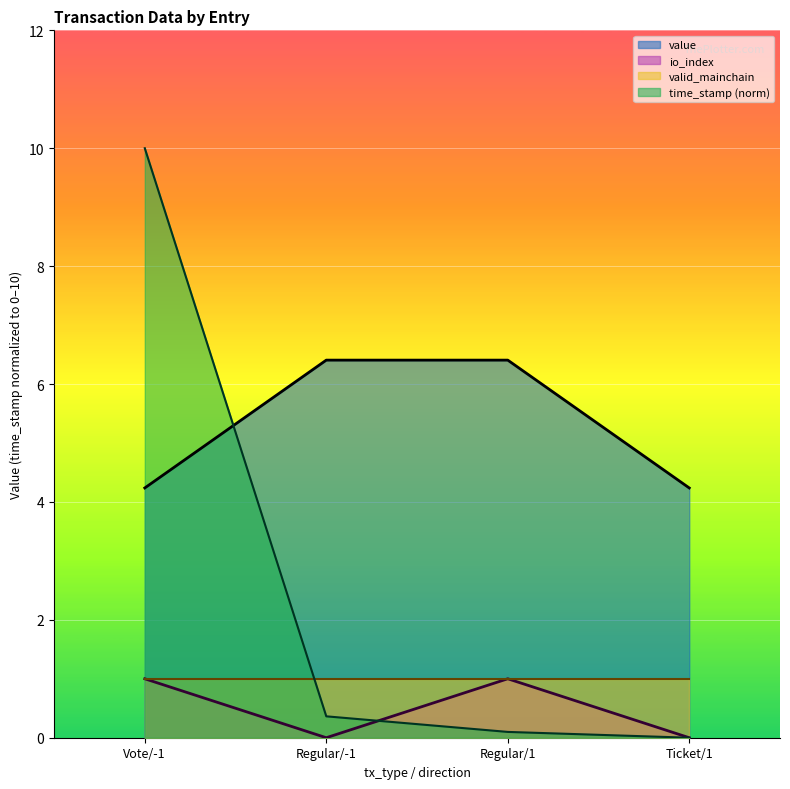

Is it true that value equals 4.2 at Vote/-1?

True